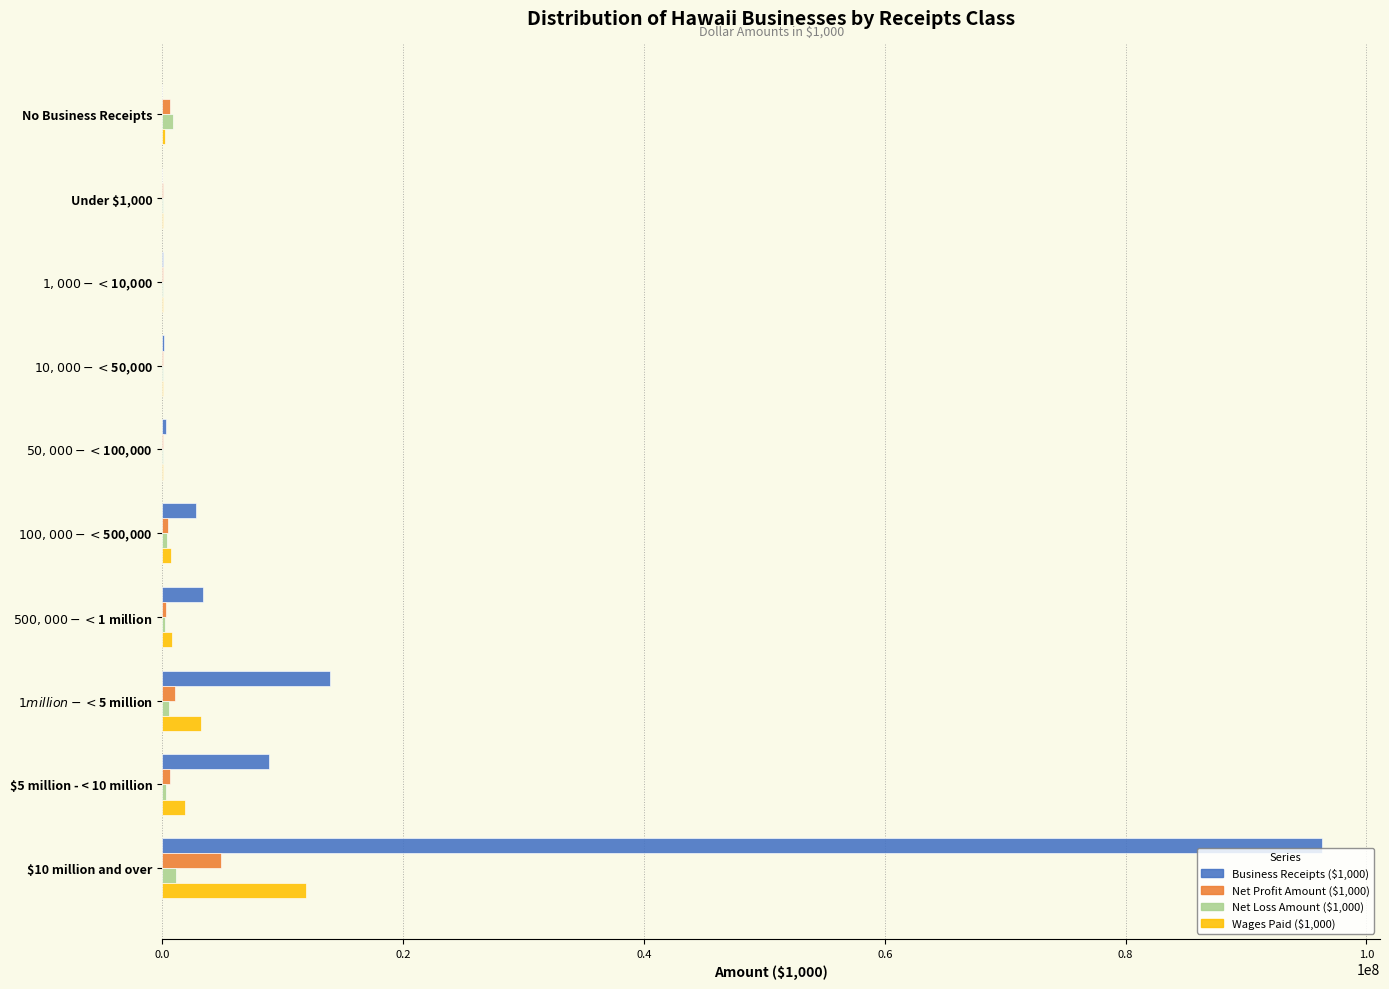

Which series has the largest total across all categories?

Business Receipts ($1,000)